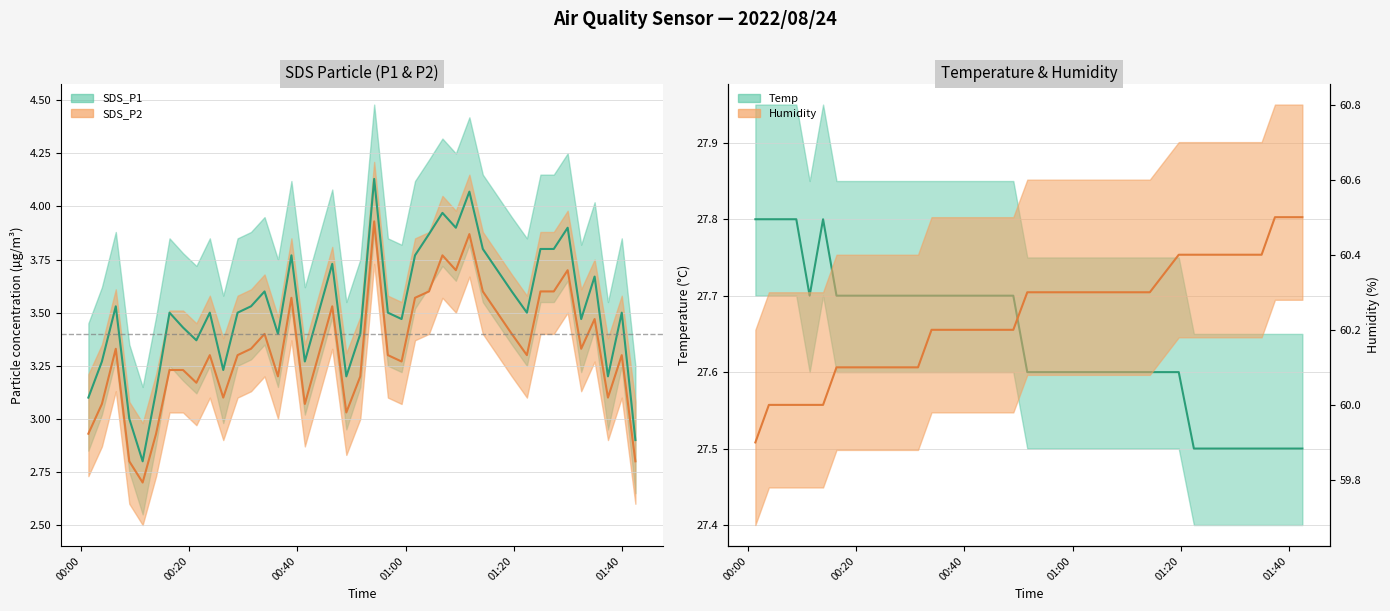

In SDS_P2, how many points are lower than both neighbors (excluding endpoints)?

11